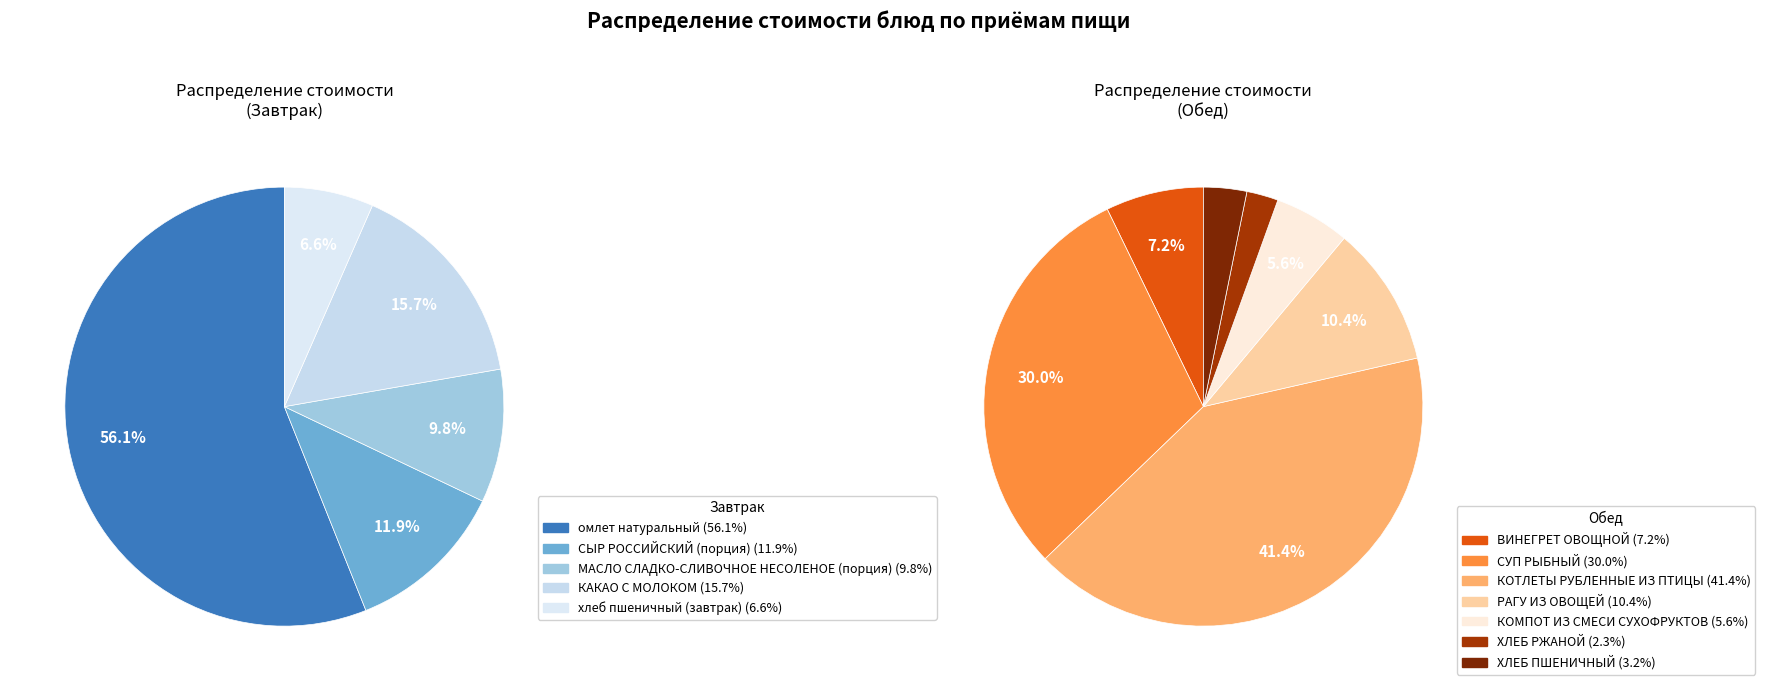

To the nearest percent, what percentage of the pie is СЫР РОССИЙСКИЙ (порция)?

12%